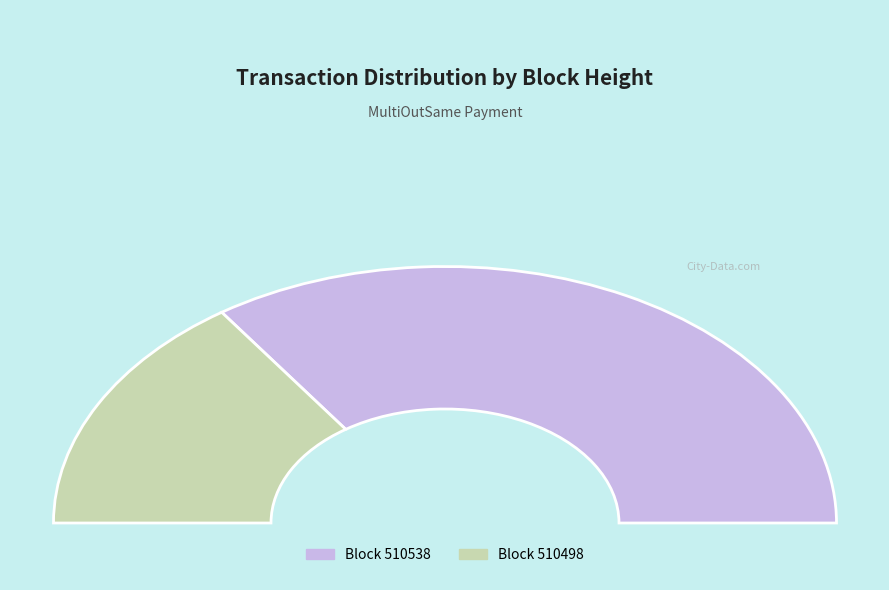

Which category has the smallest portion of the pie?

510498